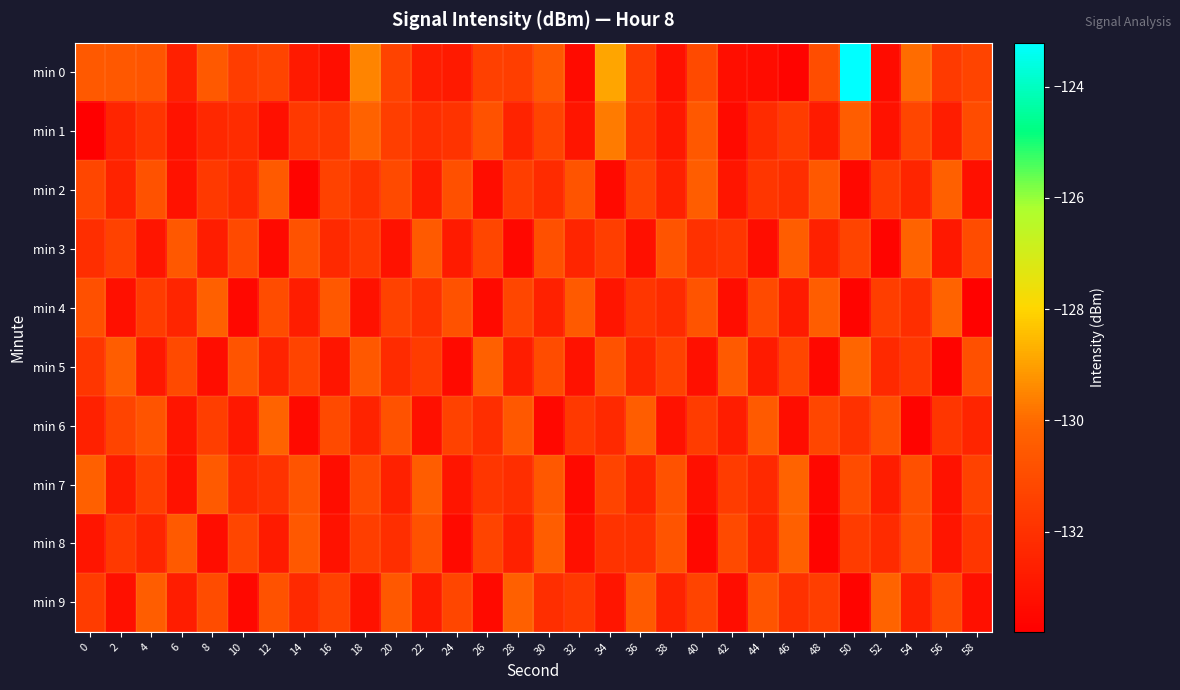

Which series has the largest range (max minus min)?

min 0